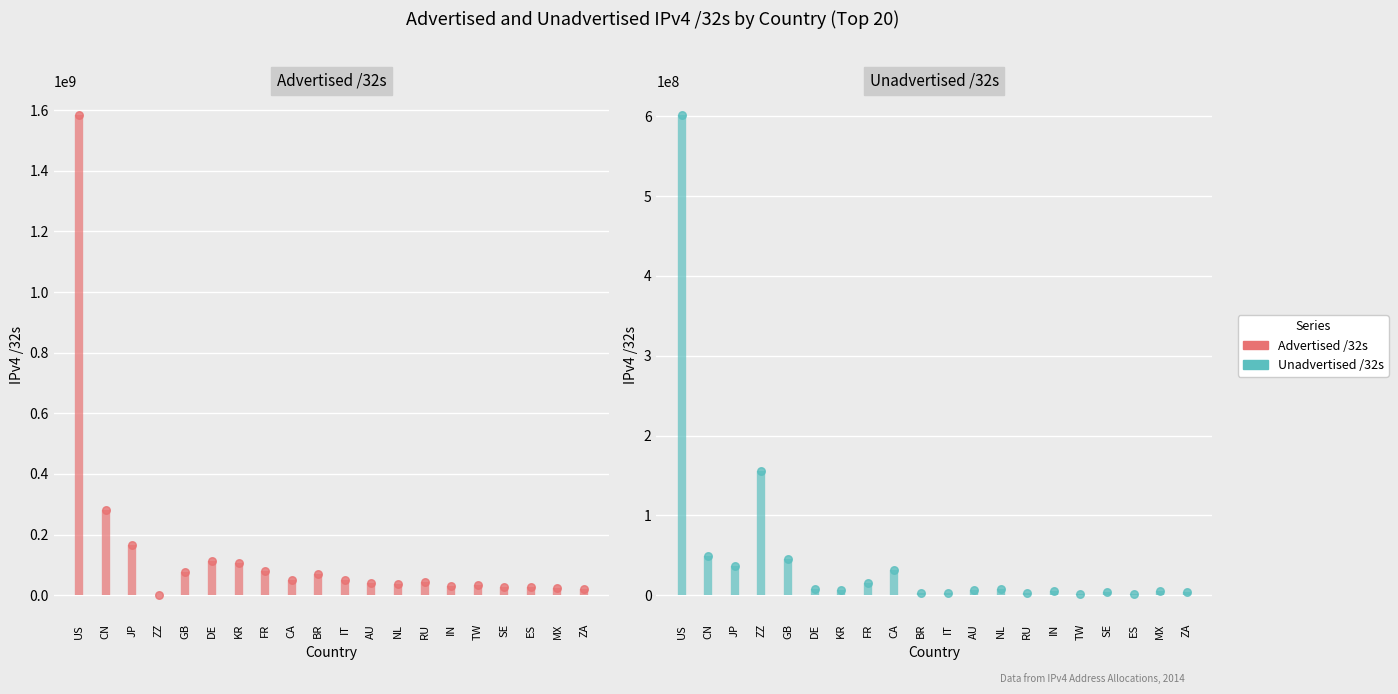

Which series contains the lowest Y value?

Advertised /32s